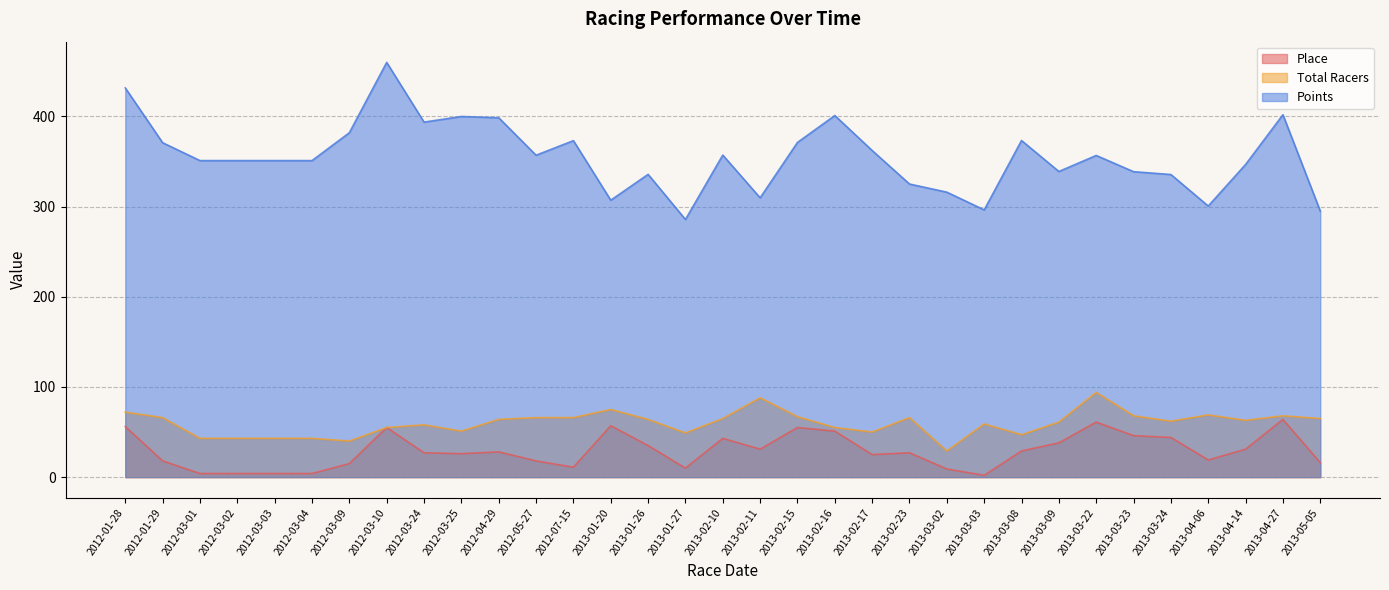

Rank the series by their maximum value, from lowest to highest.

Place, Total Racers, Points